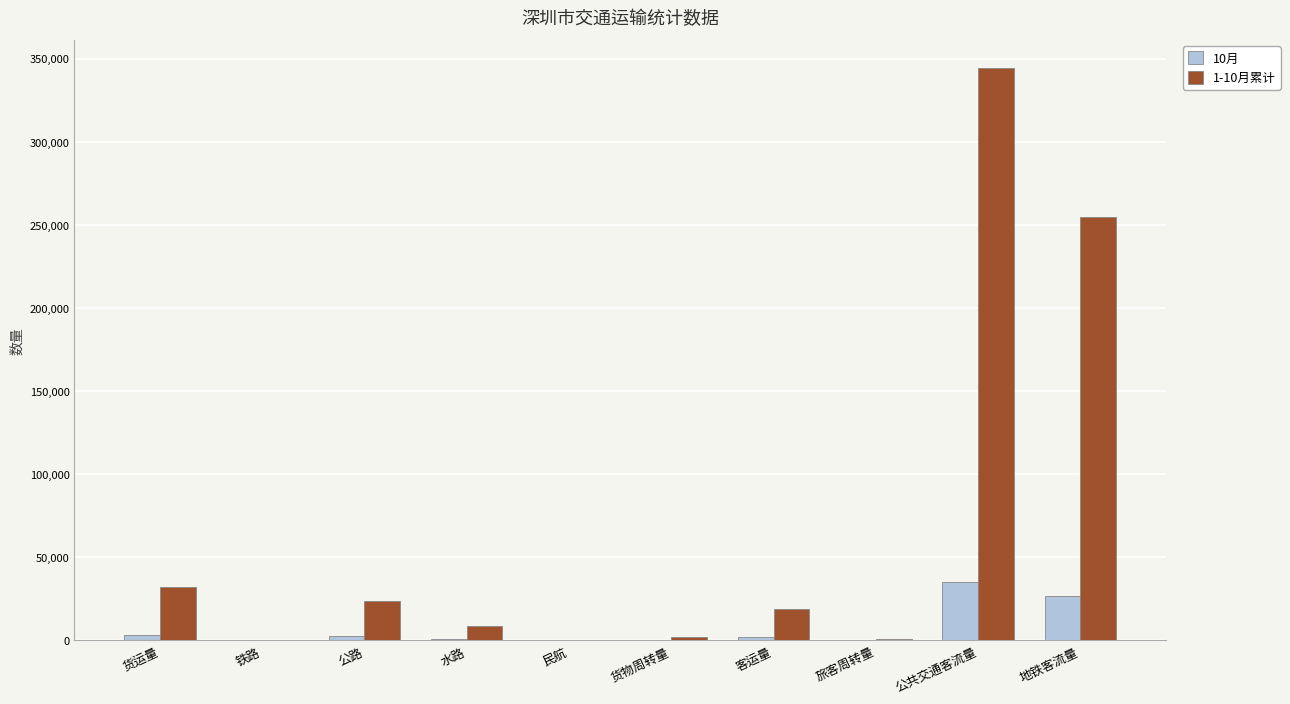

What is the greatest value displayed?

344085.8